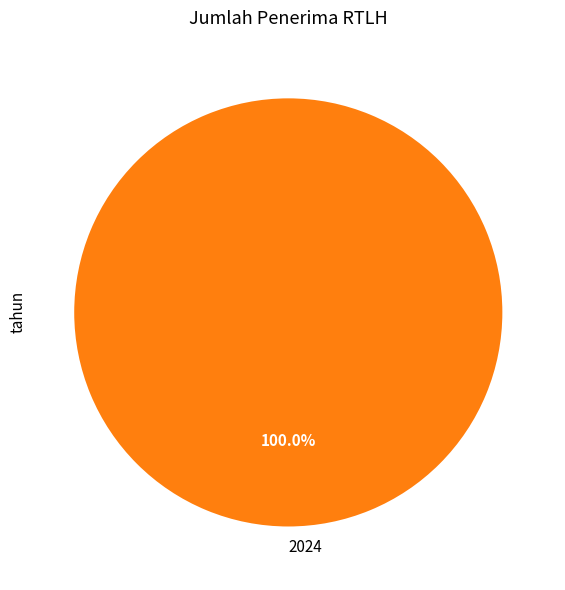

Rank the categories by value from highest to lowest.

2024